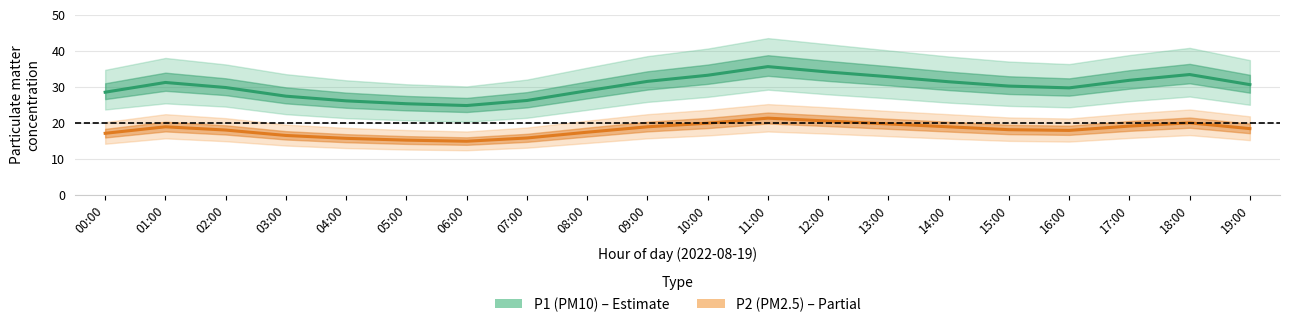

List the labels in order of P1 (PM10) value, smallest first.

06:00, 05:00, 04:00, 07:00, 03:00, 00:00, 08:00, 16:00, 02:00, 15:00, 19:00, 01:00, 14:00, 09:00, 17:00, 13:00, 10:00, 18:00, 12:00, 11:00